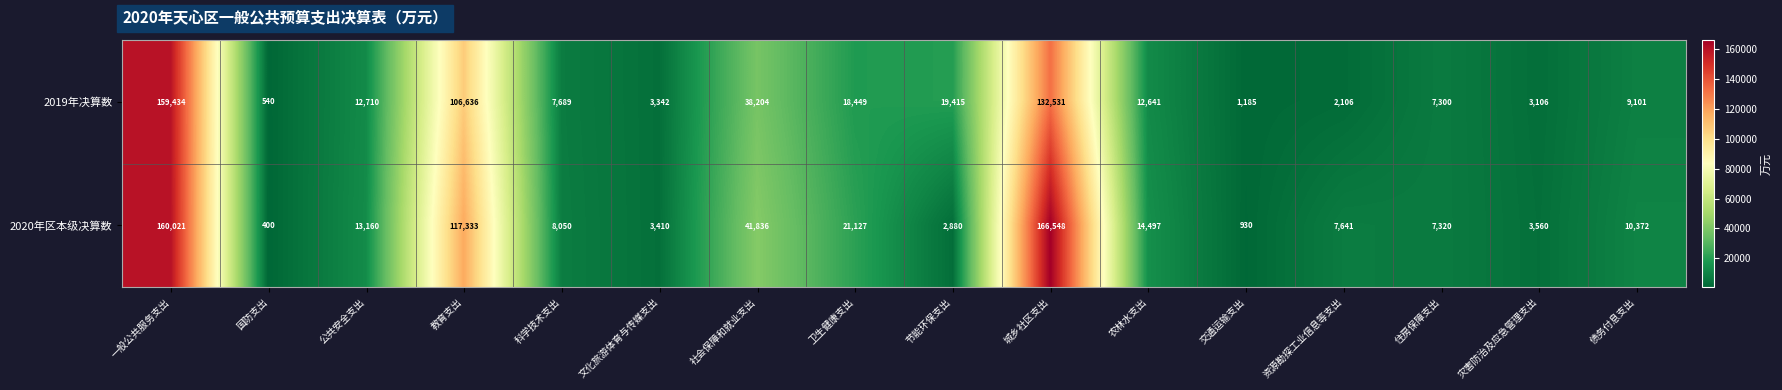

What is the difference between the second highest and minimum values in the 2019年决算数 series?

131991